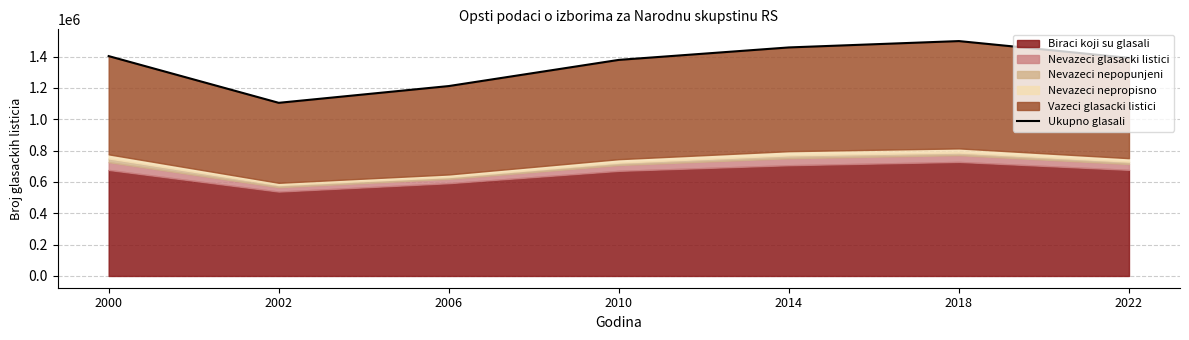

Does the chart display data point markers on the line(s)?

No